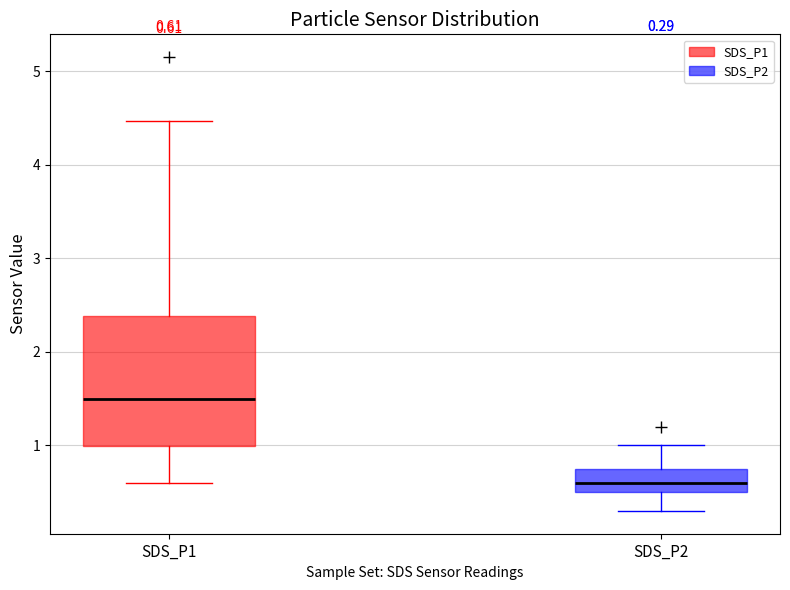

Which box's median line is the lowest?

SDS_P2